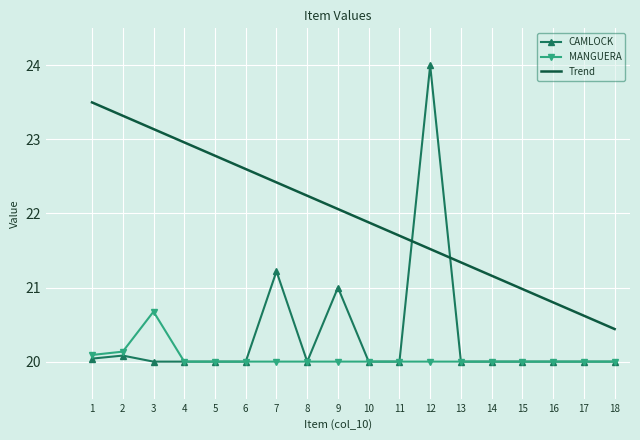

Which category has the highest value in the CAMLOCK series?

12